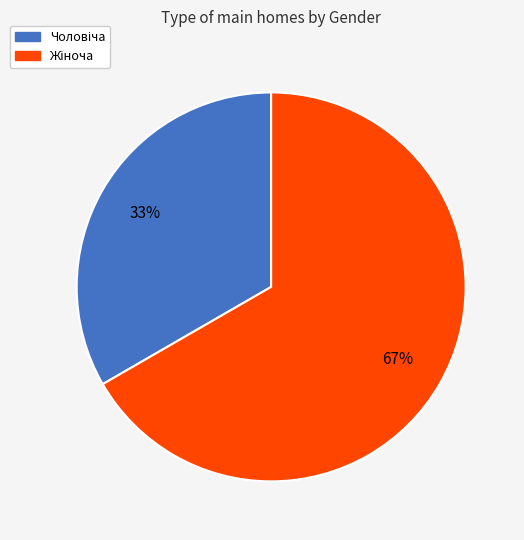

To the nearest percent, what is the average slice percentage?

50%